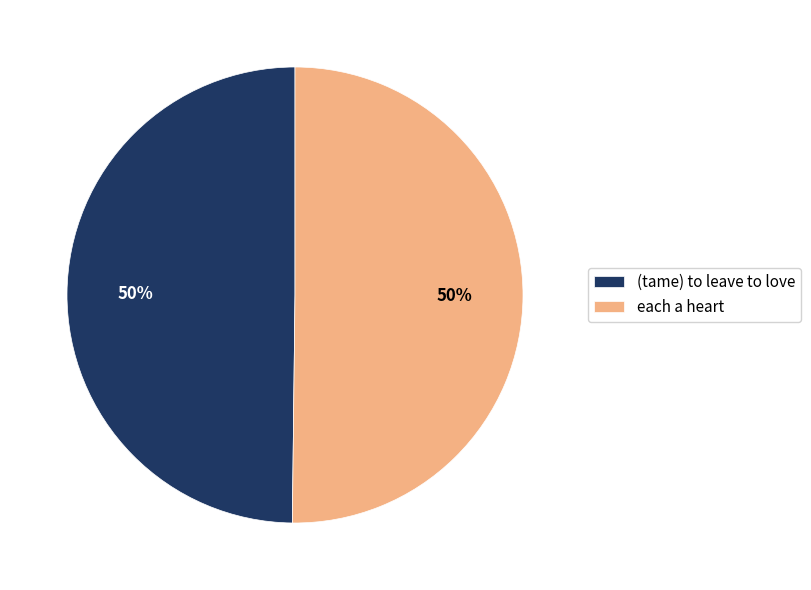

Is it true that each a heart is 60% of the pie?

False